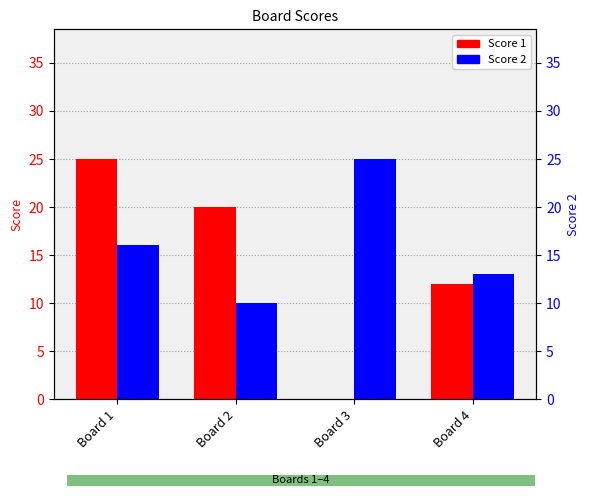

Where does the Score 1 series first go above 20?

Board 1